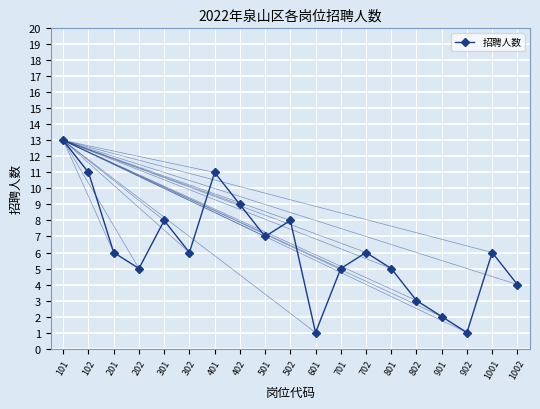

How many series are shown in this chart?

1